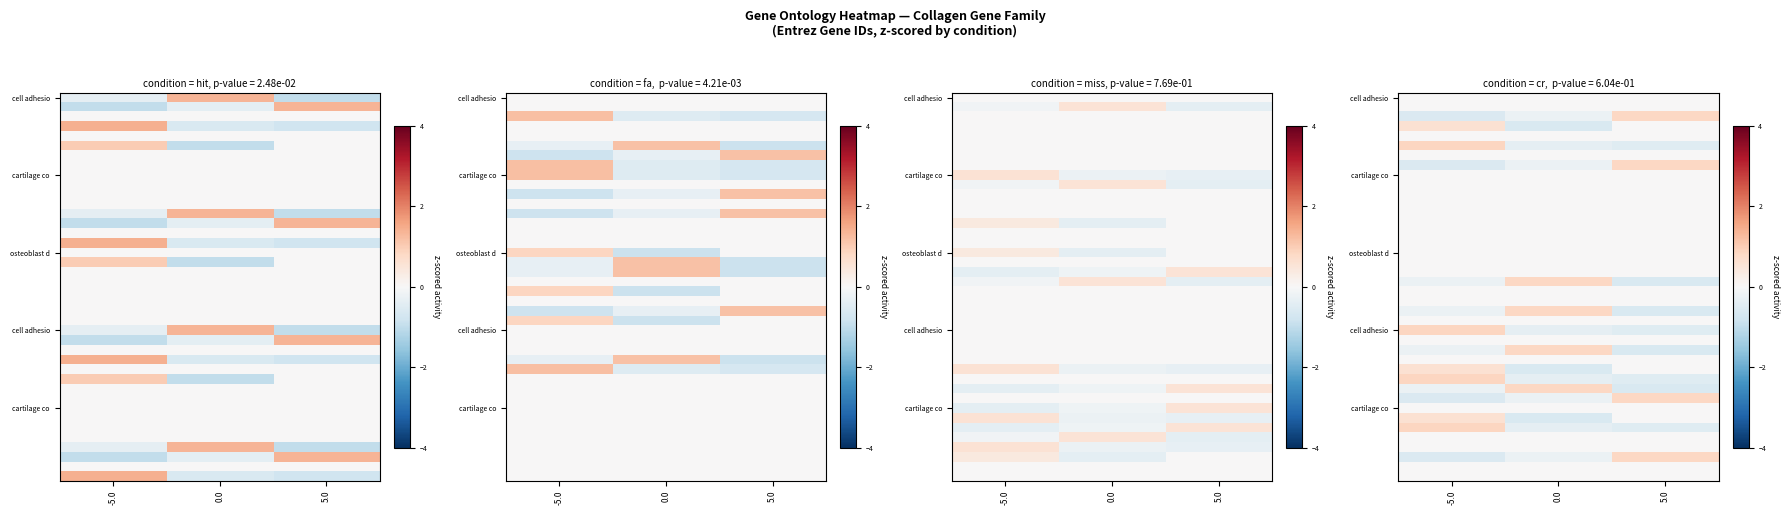

What is the maximum value shown in the chart?

0.8